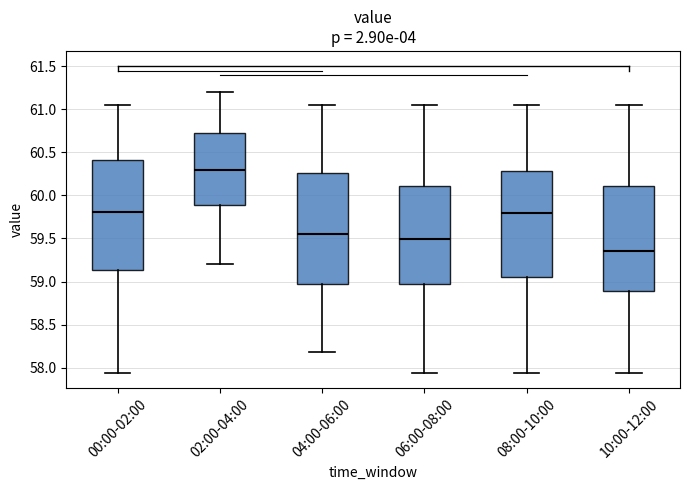

Which box has the highest median line?

02:00-04:00